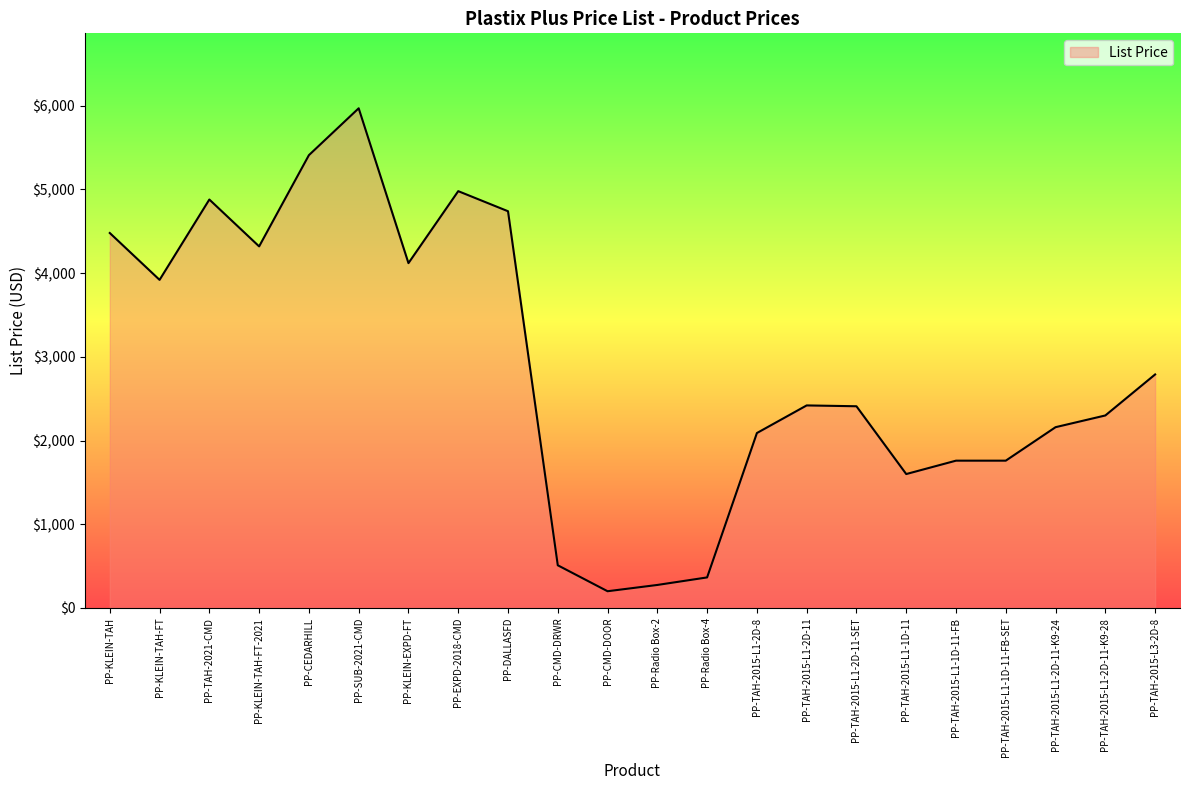

Read the value at PP-TAH-2021-CMD.

4880